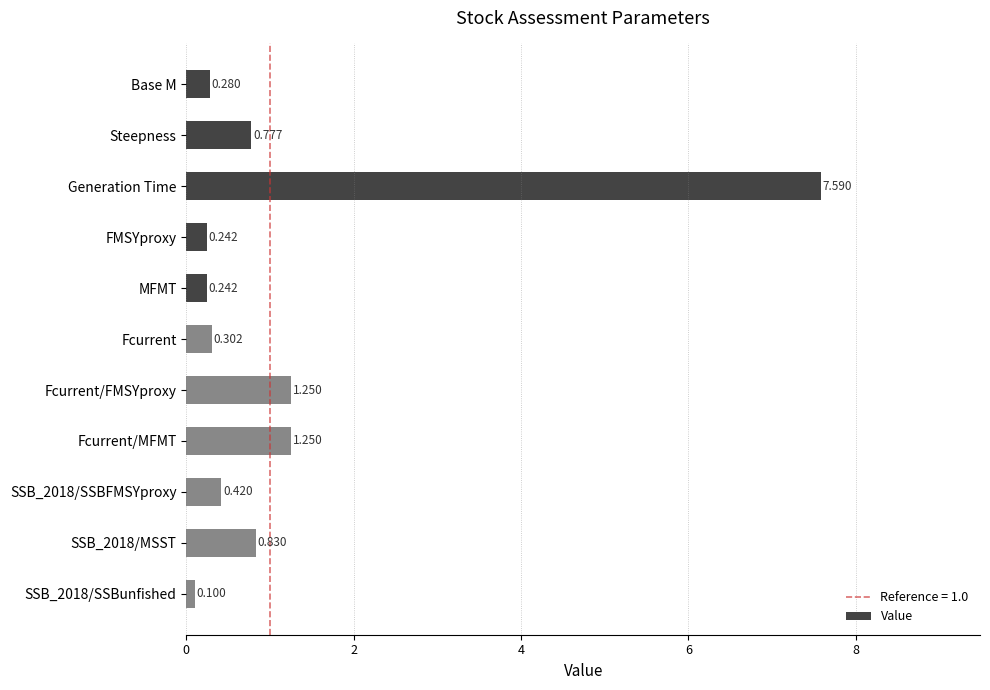

Between Steepness and Generation Time, which is larger?

Generation Time